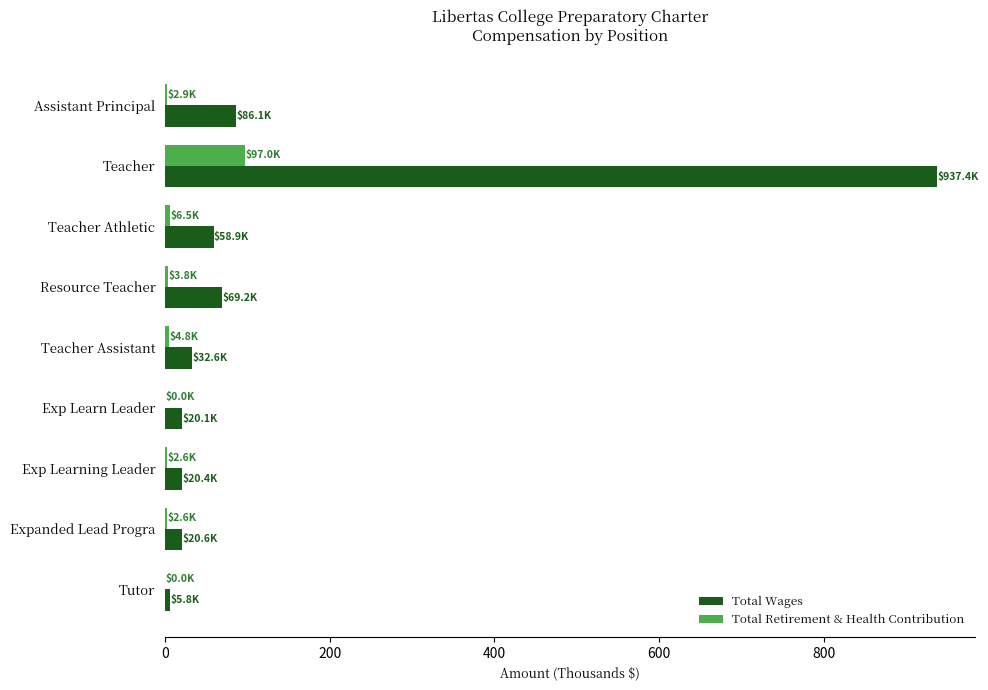

What is the sum of all Total Retirement & Health Contribution values?

120.3